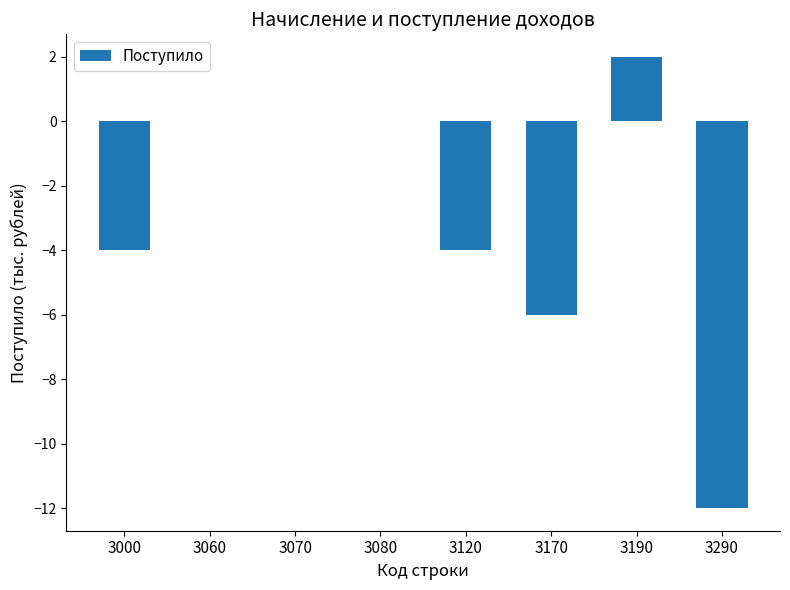

The chart shows a value of -17 at 3290. True or false?

False